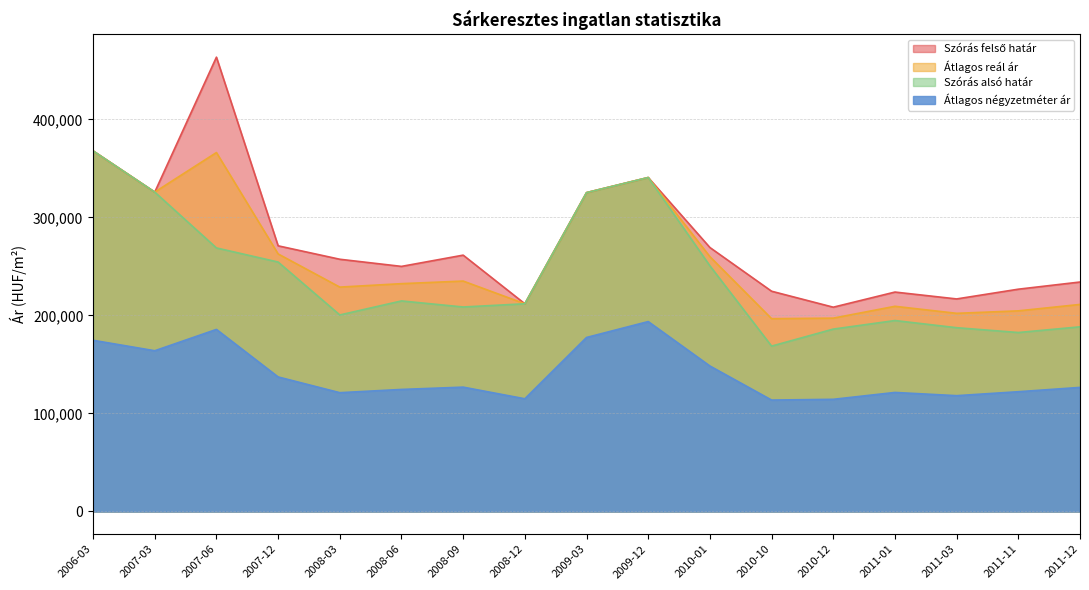

At 2007-03, list the series in order from smallest to largest.

Átlagos négyzetméter ár, Szórás felső határ, Átlagos reál ár, Szórás alsó határ